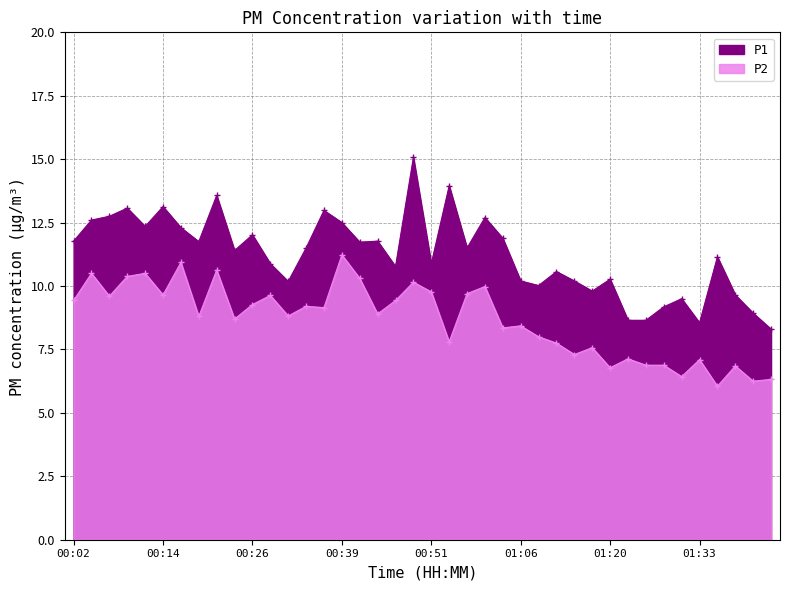

List the labels in order of P1 value, smallest first.

01:42, 01:33, 01:23, 01:25, 01:40, 01:28, 01:30, 01:37, 01:18, 01:08, 00:31, 01:06, 01:16, 01:20, 01:13, 00:46, 00:29, 00:51, 01:35, 00:23, 00:34, 00:56, 00:41, 00:19, 00:02, 00:43, 01:03, 00:26, 00:16, 00:11, 00:39, 00:04, 00:58, 00:06, 00:36, 00:09, 00:14, 00:21, 00:53, 00:48